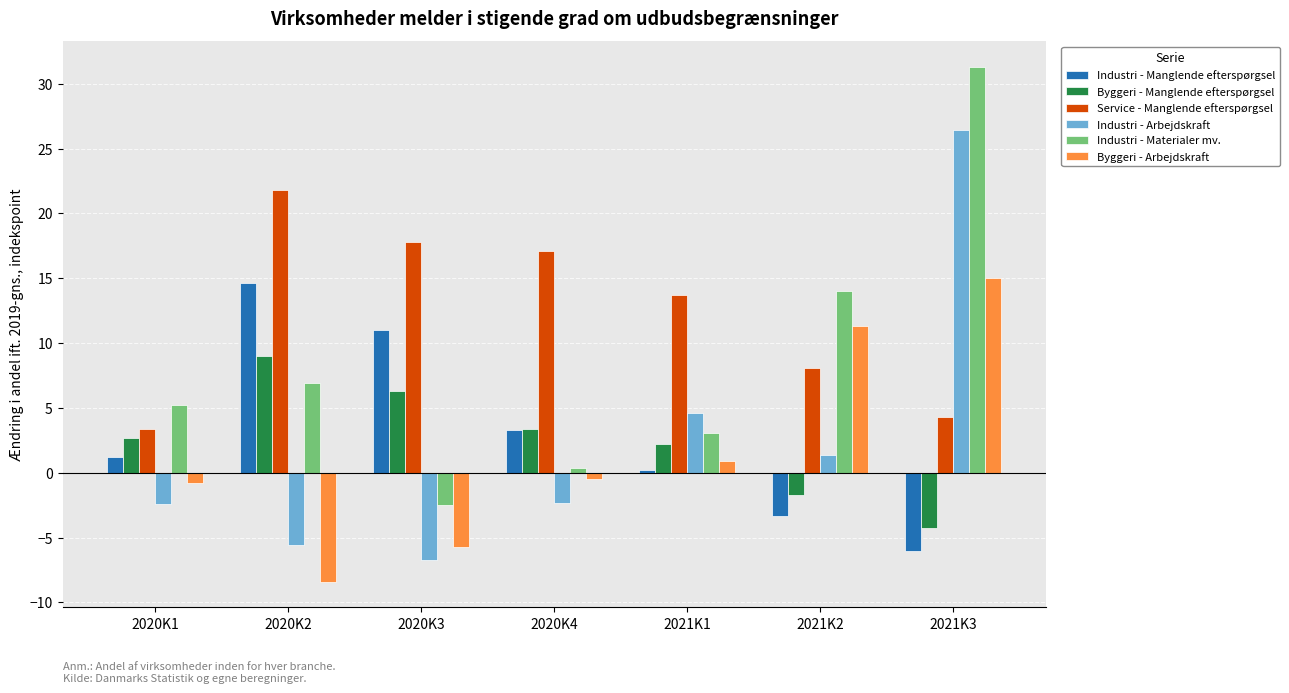

What is the label of the 3rd bar from the right?

2021K1